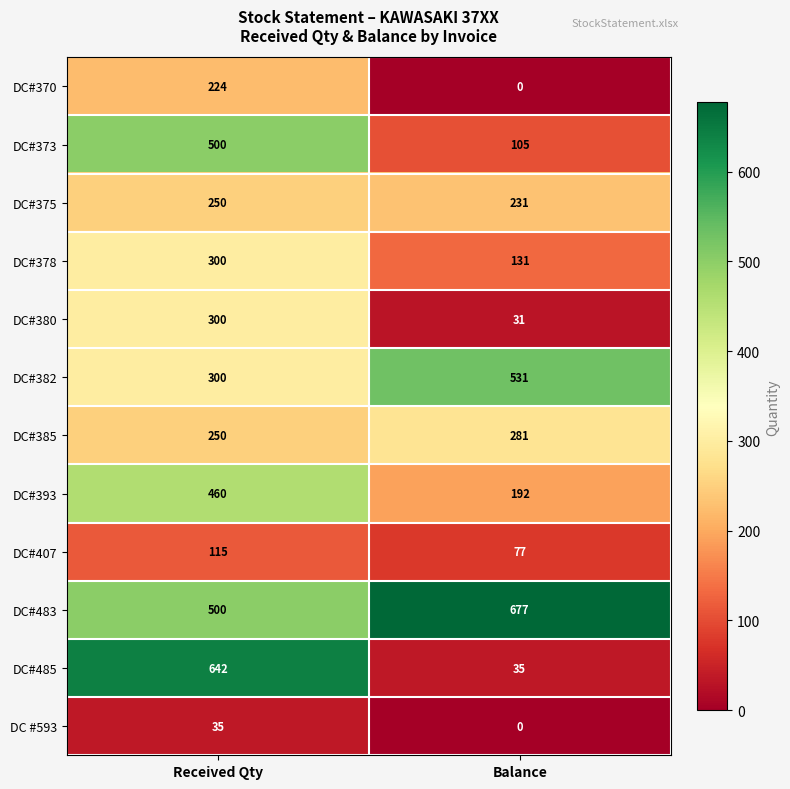

What is the difference between the highest and lowest values at Received Qty?

607